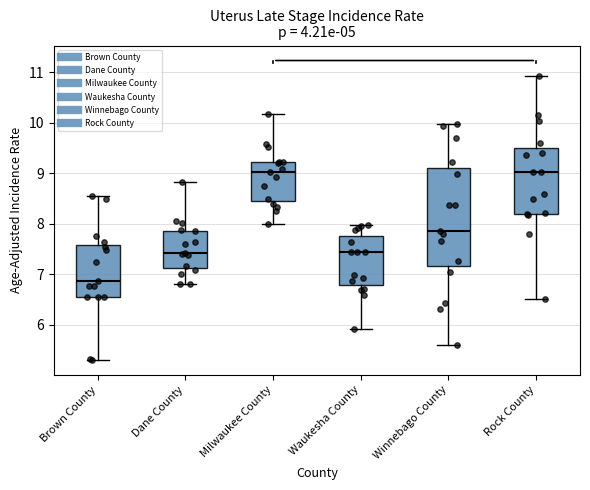

Where does the upper whisker of the box for Milwaukee County end on the y-axis? The values are not printed on the chart, so give them approximately, as read against the axis.

10.2